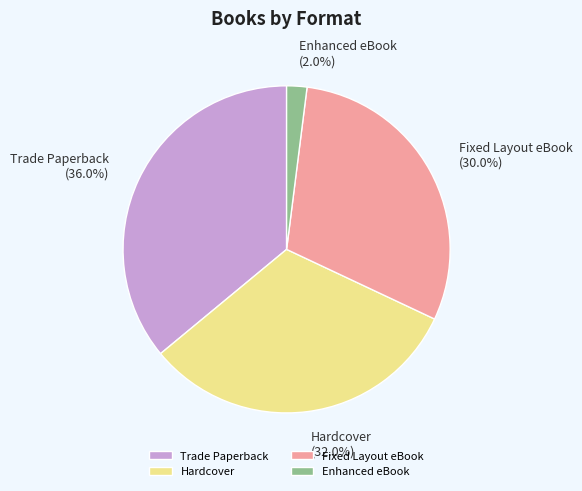

Does Fixed Layout eBook account for over 50% of the chart?

No